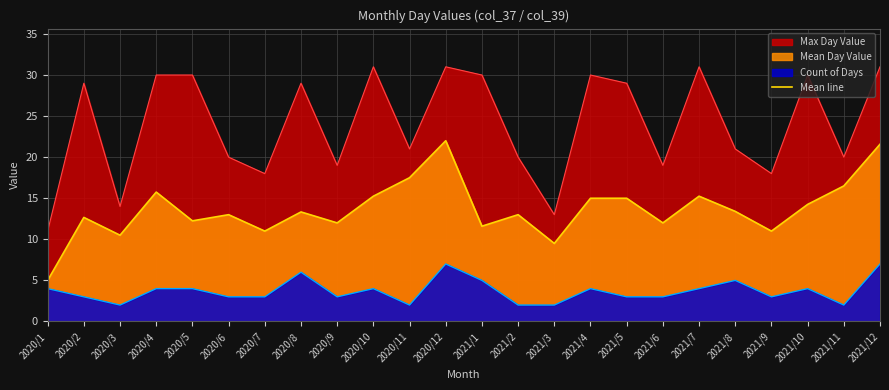

What is the label of the 17th point from the right?

2020/8